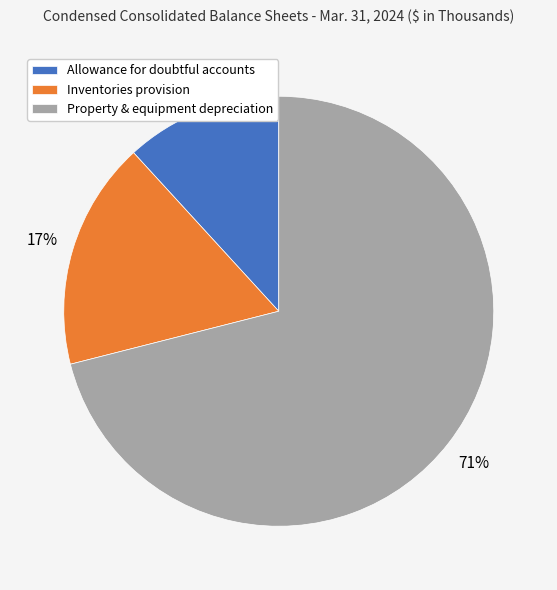

Is the sum of Inventories provision and Allowance for doubtful accounts greater than half?

No